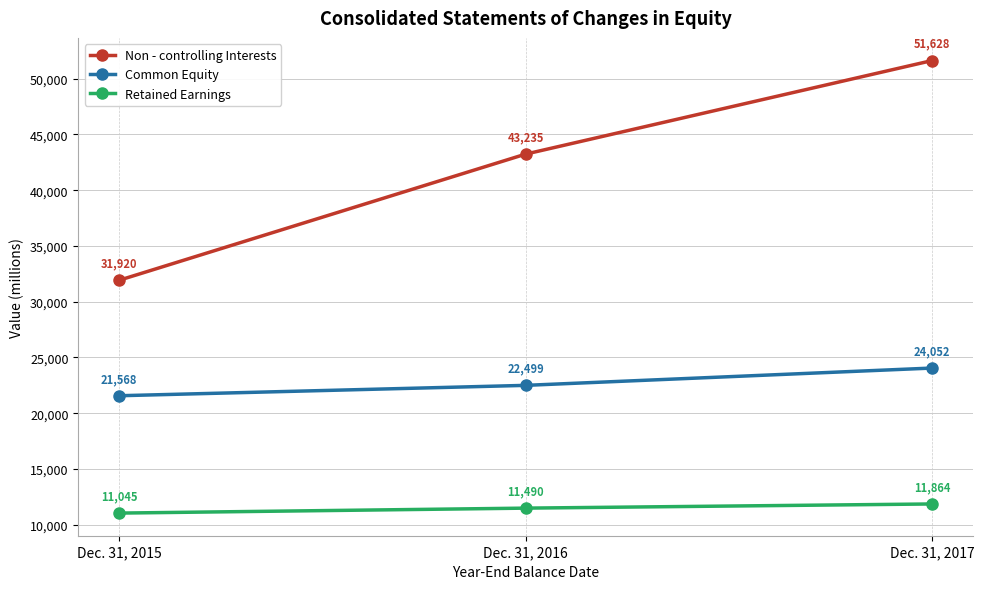

What is the difference between the maximum and minimum values in the Non - controlling Interests series?

19708